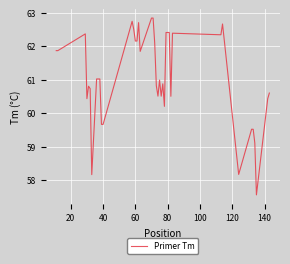

Count the number of categories in the chart.

40